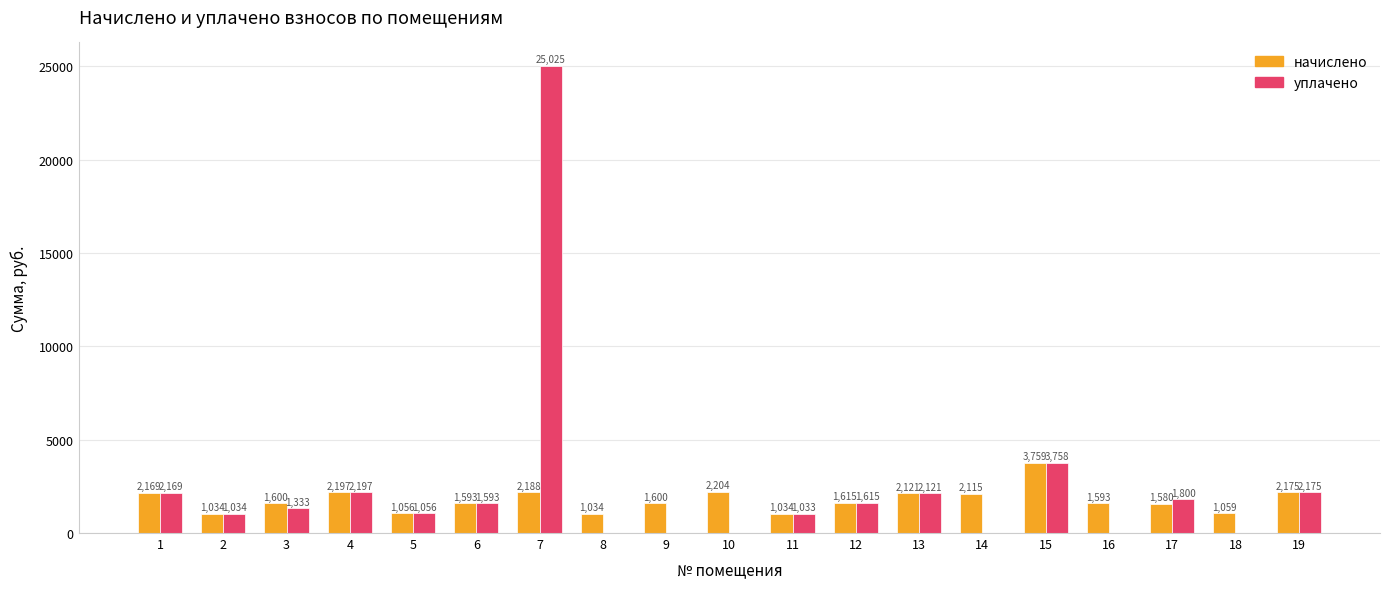

Which category has the highest value in the начислено series?

15